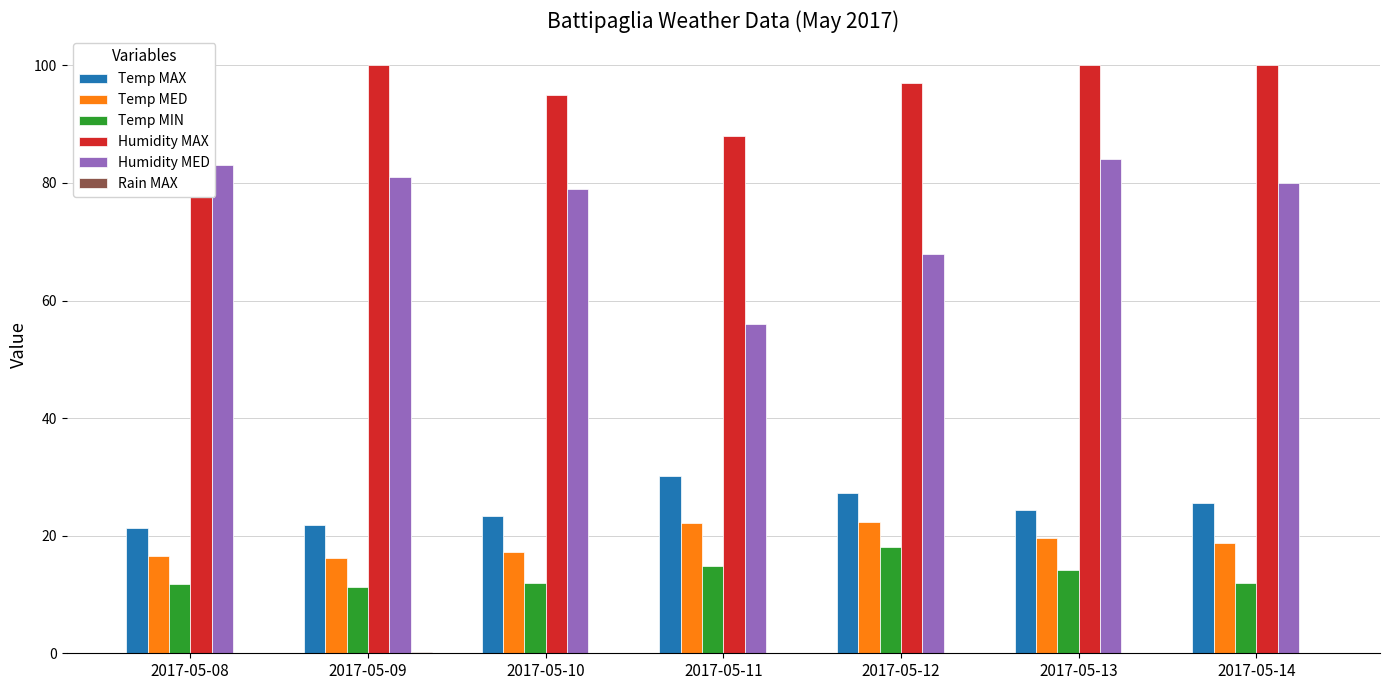

Is the value of Temp MED at 2017-05-11 greater than the value of Temp MAX at 2017-05-10?

No